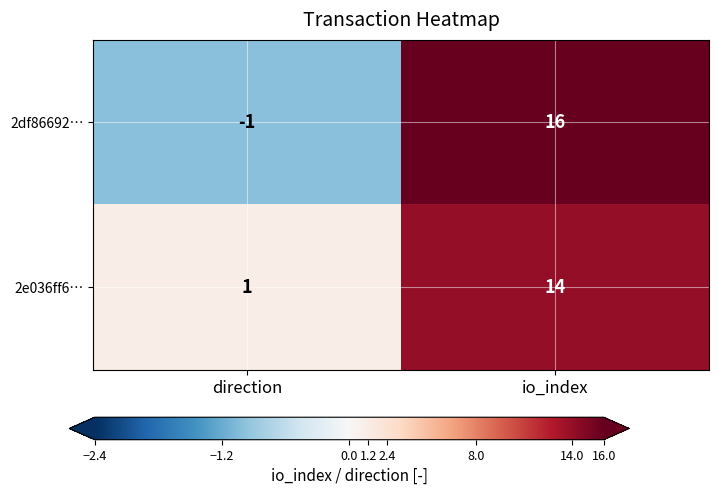

True or false: 2e036ff6… has a value of 4 at io_index.

False